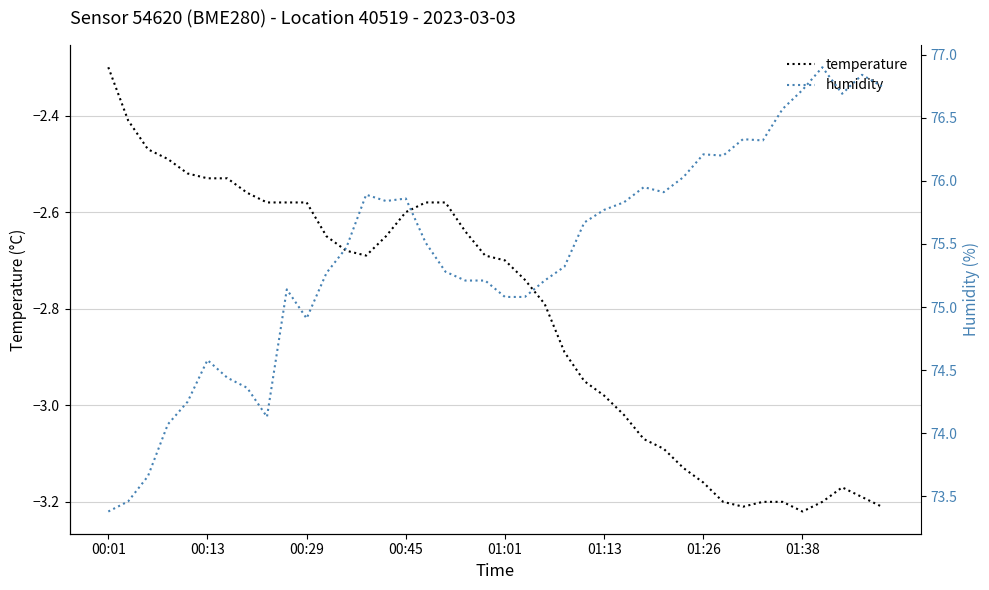

At which label is temperature closest to -2?

00:01